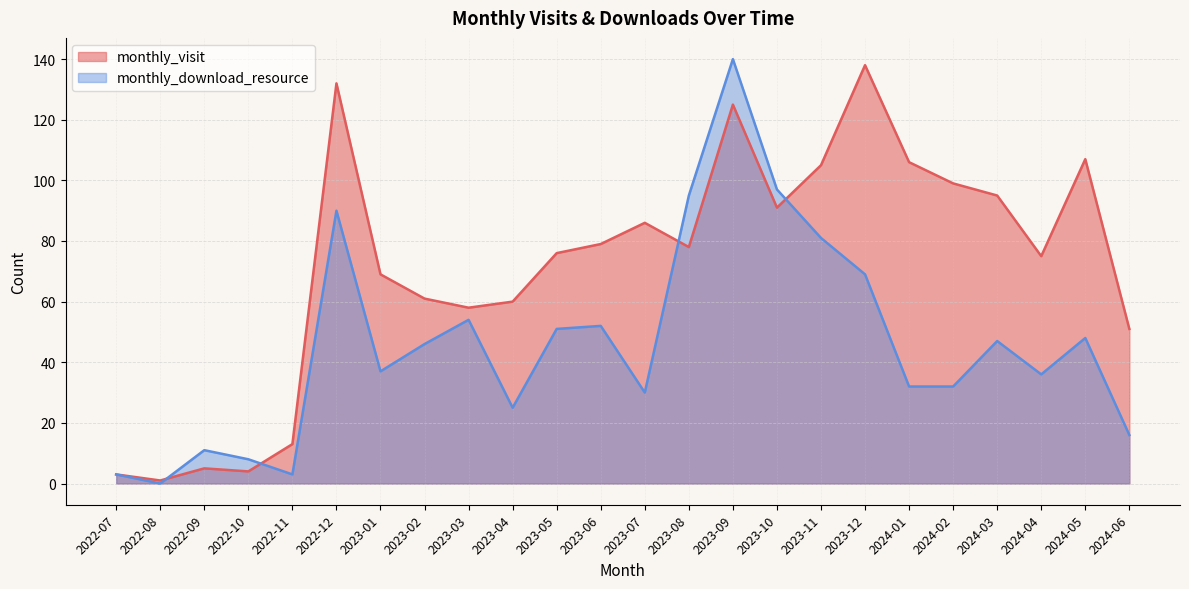

At how many categories does at least one series exceed 2?

23